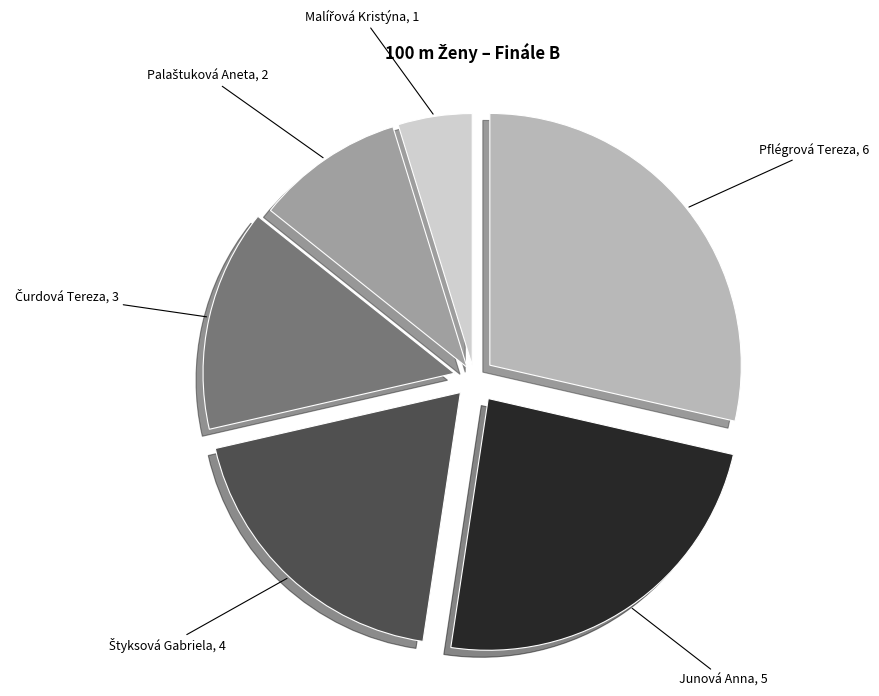

Does any single category account for the majority?

No